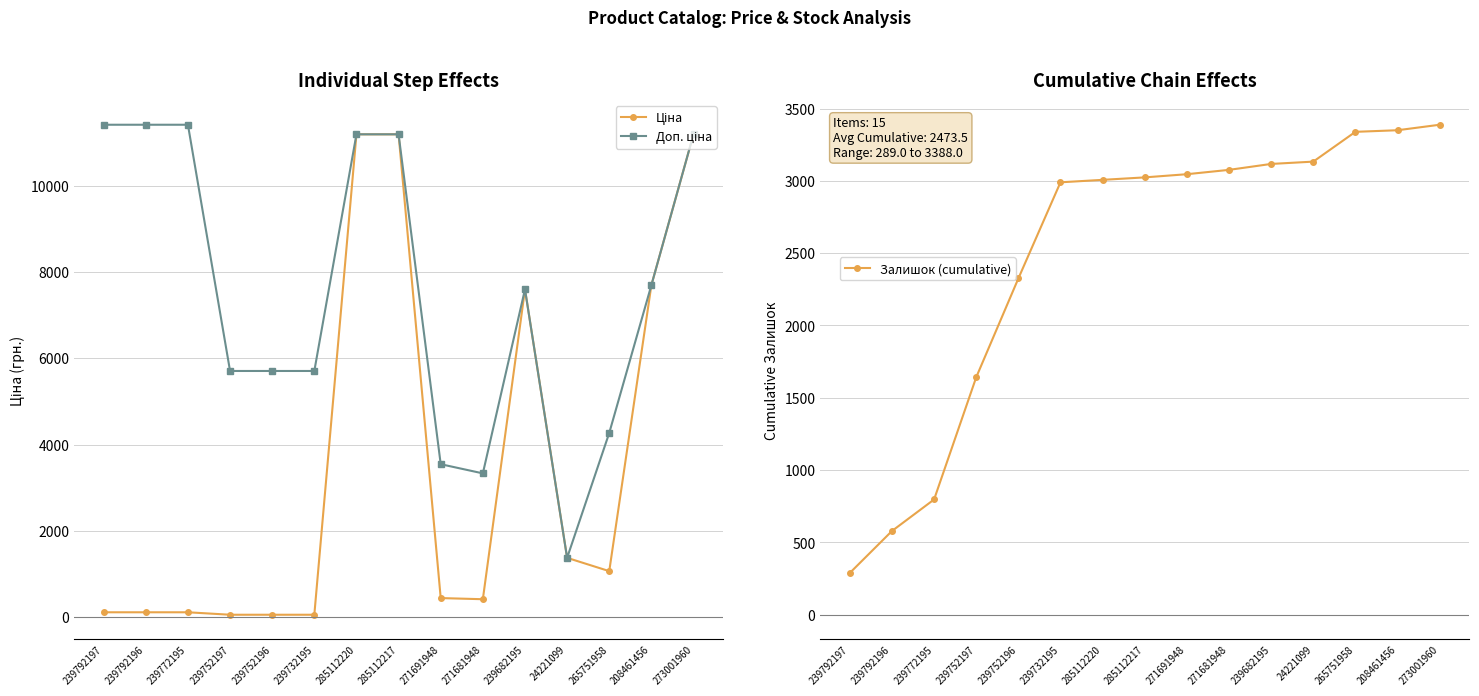

What is the total value across all series at 239752196?

8087.1